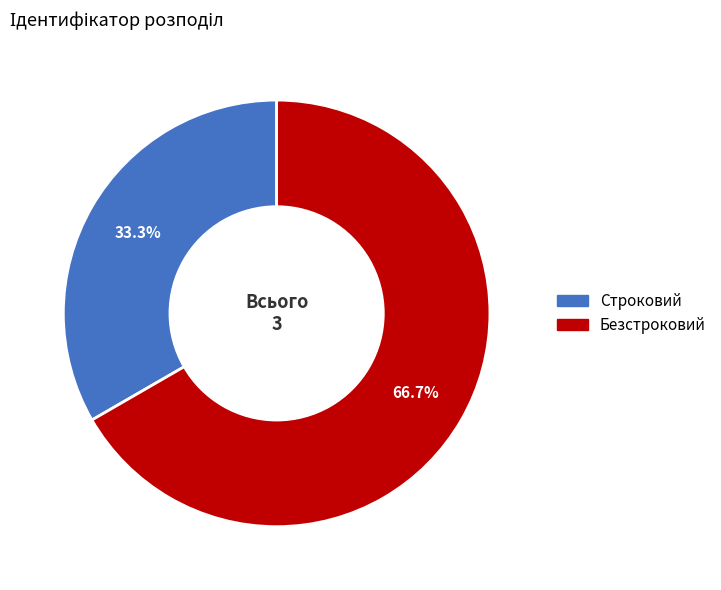

To the nearest percent, what is the average slice percentage?

50%